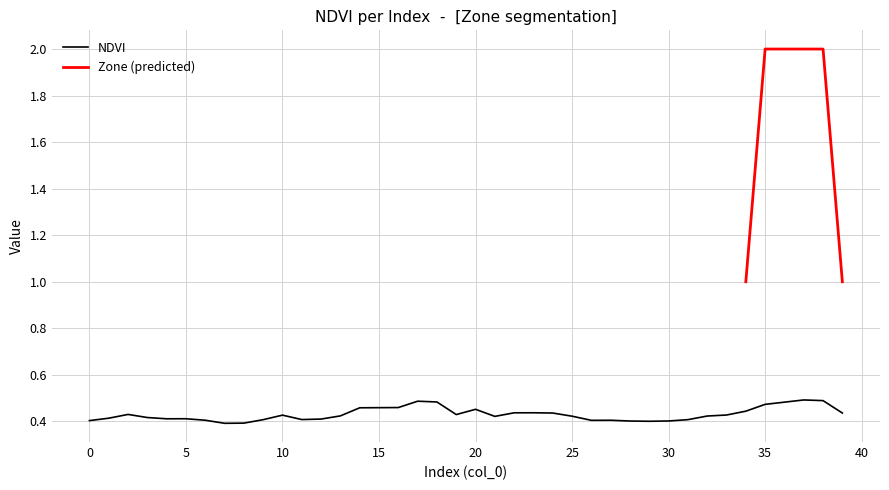

The value of NDVI at 10 is 0.2. True or false?

False